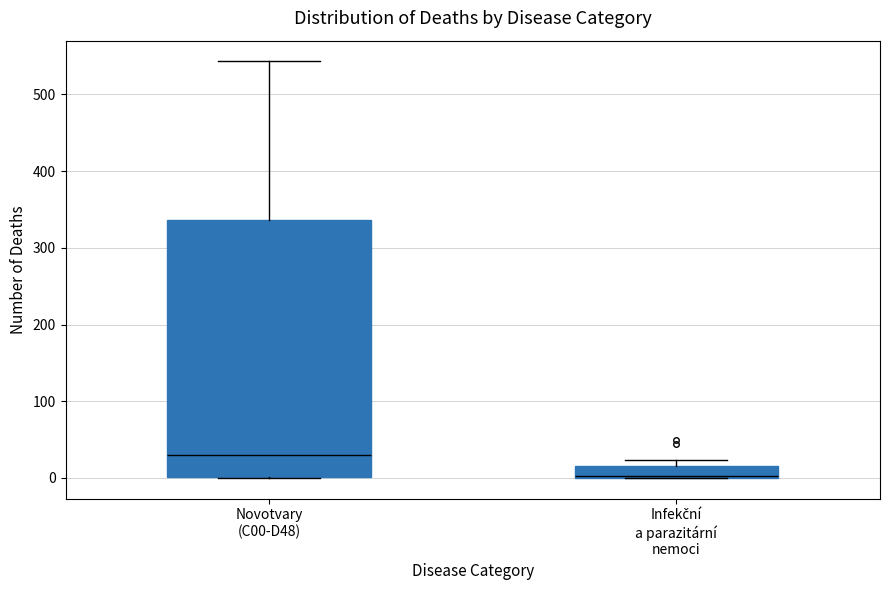

Reading left to right, transcribe this box plot: for each box, give where its median line is, the range the box spans, and where its two whiskers end, as read against the y-axis. The values are not printed on the chart, so give them approximately, as read against the axis.

Novotvary (C00-D48): median 30, box 0 to 340, whiskers 0 to 540
Infekční a parazitární nemoci: median 0, box 0 to 20, whiskers 0 to 20 (above the box's upper edge)